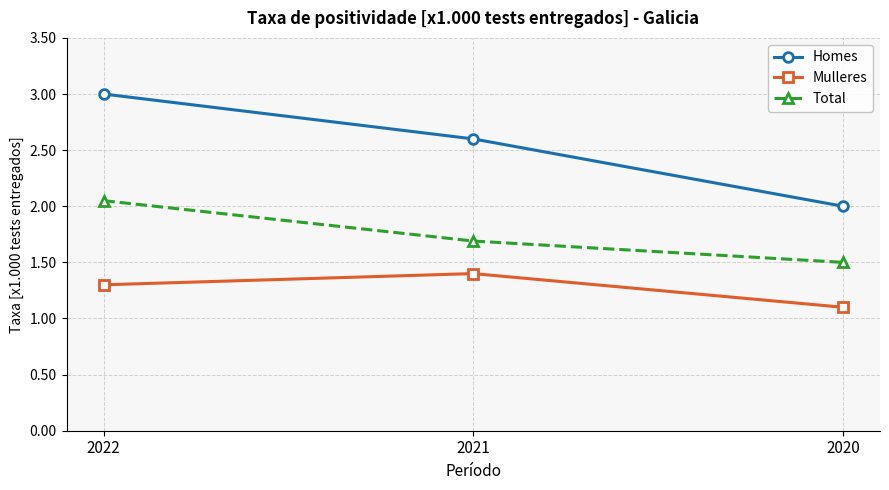

The Mulleres series shows 1.3 at 2022. True or false?

True